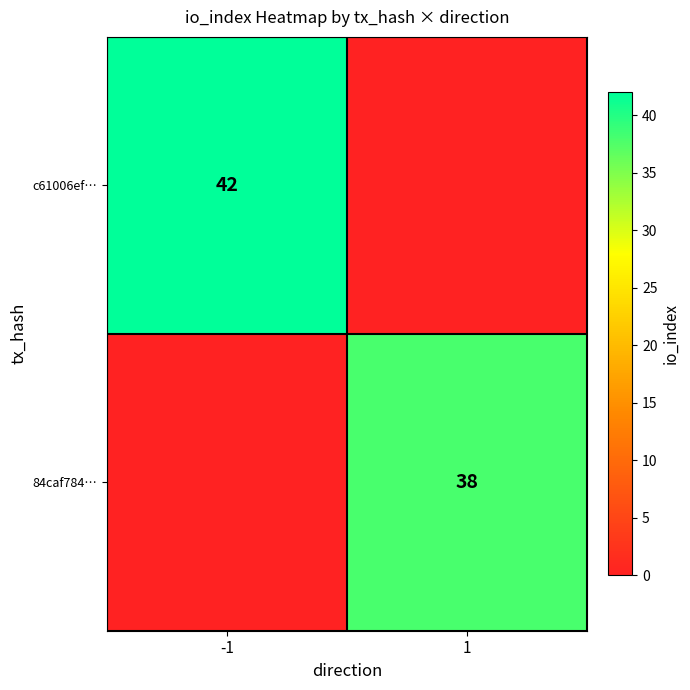

True or false: c61006ef… has a value of 42 at -1.

True